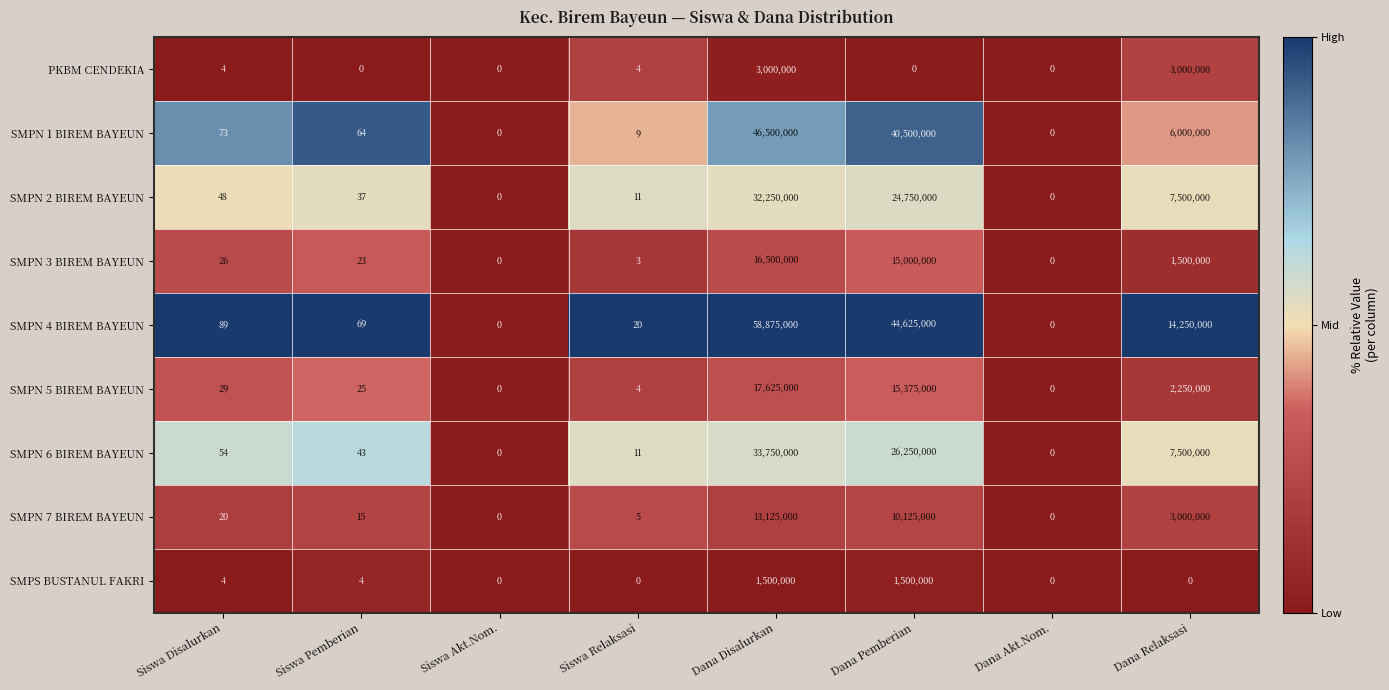

What is the spread (max minus min) of values at Dana Disalurkan?

57375000